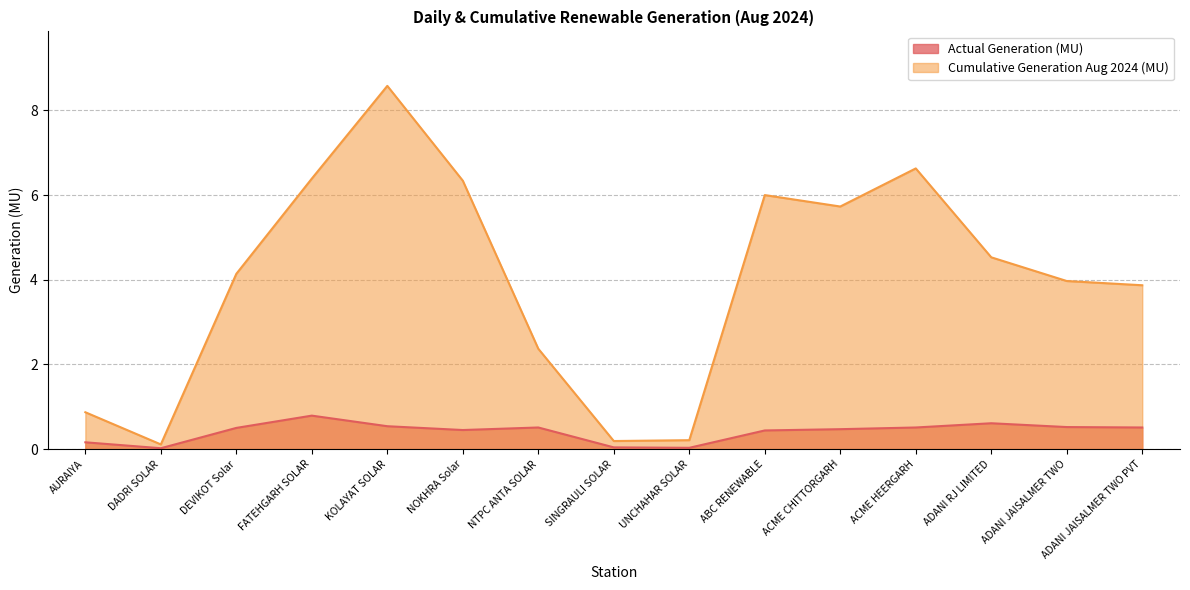

Reading left to right, extract all data points from this chart.

Actual Generation (MU): 0.2	0.0	0.5	0.8	0.5	0.5	0.5	0.0	0.0	0.4	0.5	0.5	0.6	0.5	0.5
Cumulative Generation Aug 2024 (MU): 0.9	0.1	4.1	6.4	8.6	6.3	2.4	0.2	0.2	6.0	5.7	6.6	4.5	4.0	3.9